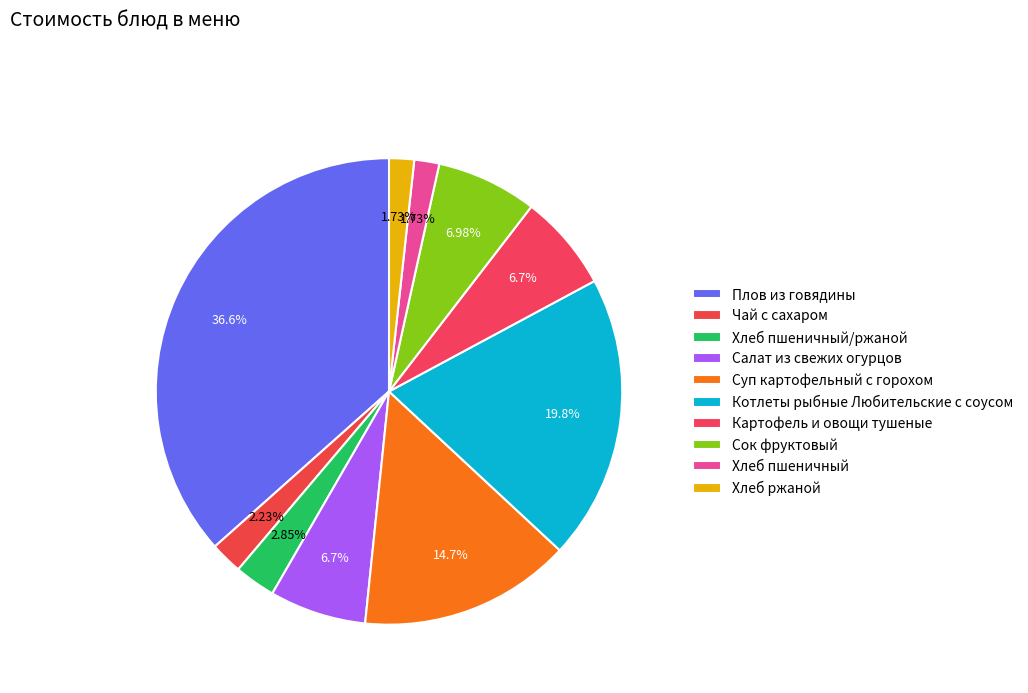

Does Плов из говядины account for over 50% of the chart?

No